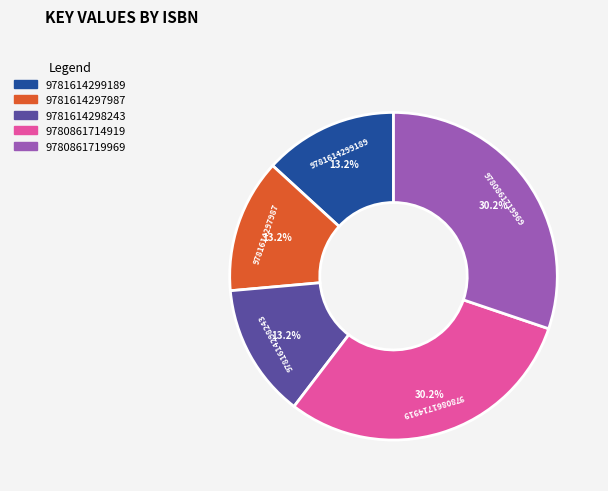

The 9780861719969 slice represents 30% of the pie. True or false?

True